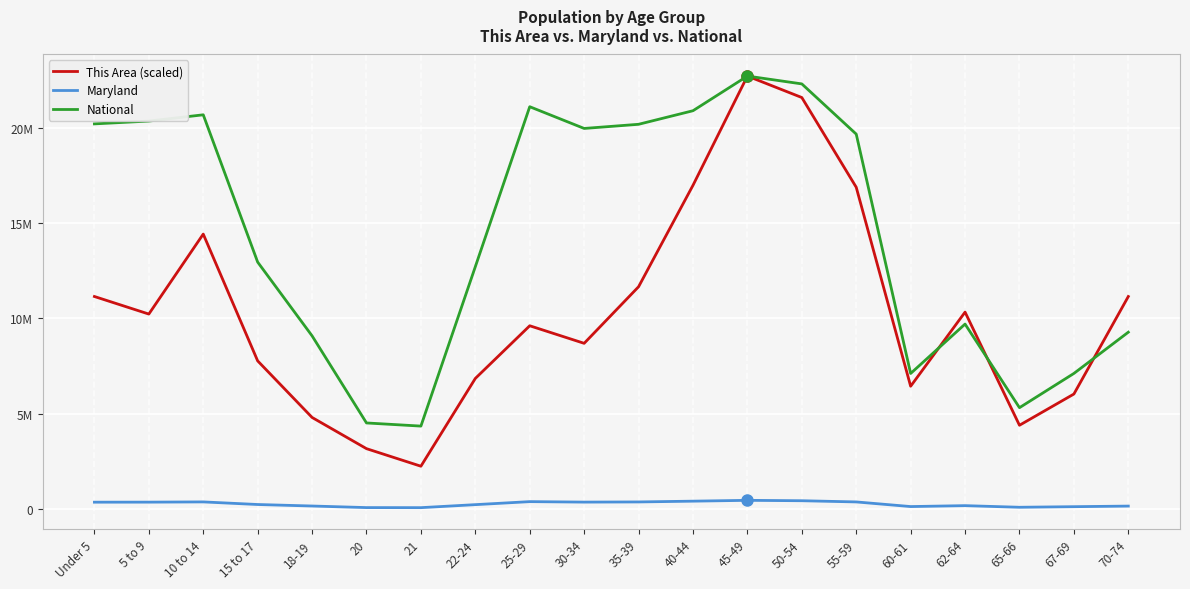

What is the minimum value for Maryland?

77465.0